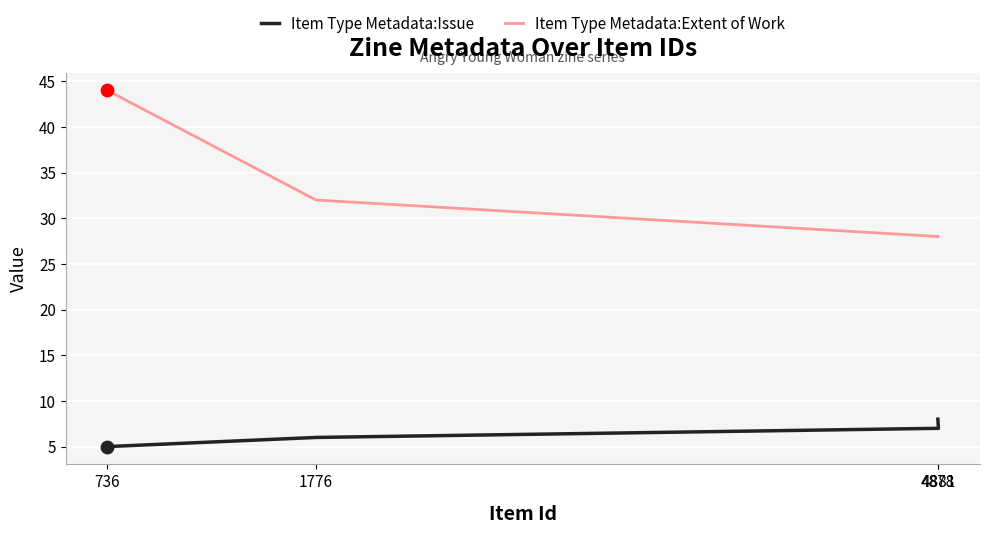

Is the value of Item Type Metadata:Issue at 1776 greater than the value of Item Type Metadata:Extent of Work at 4878?

No